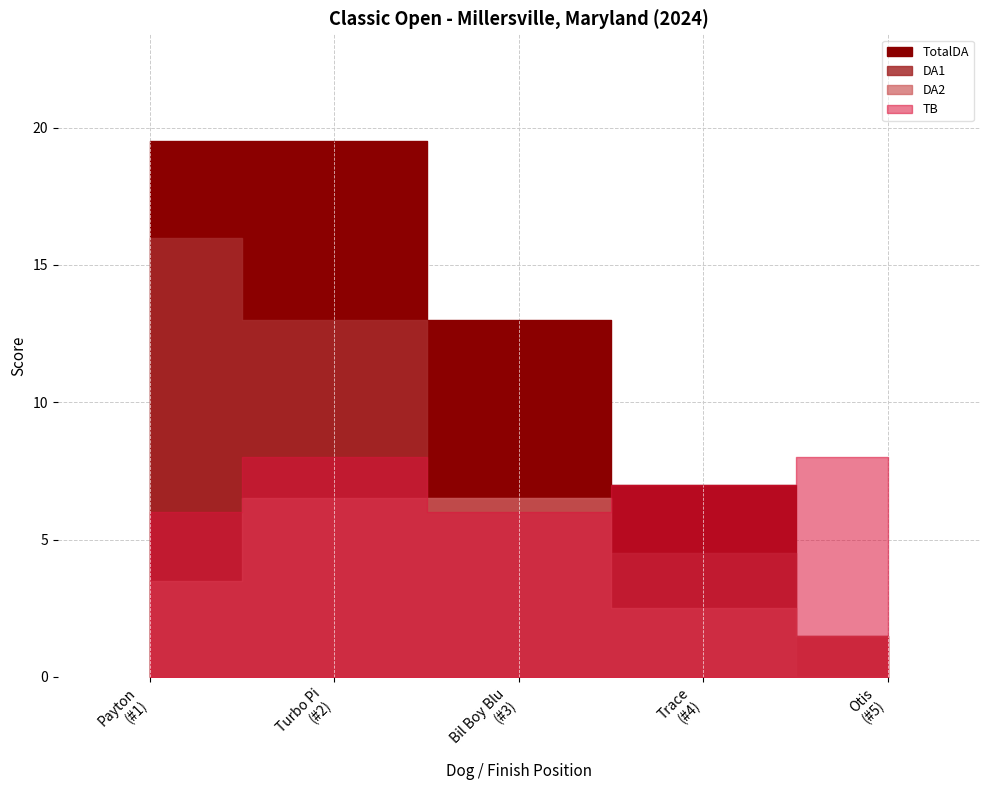

Which series changed the most between Trace and Otis?

TotalDA